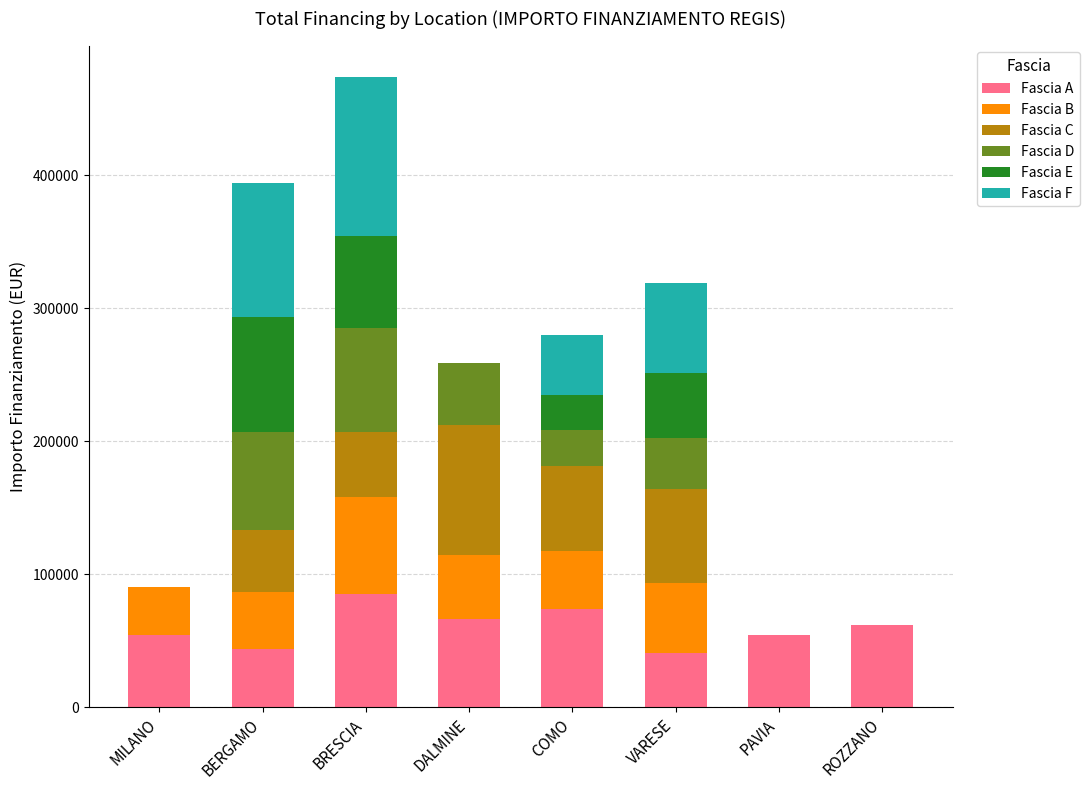

At which category is the sum across all series the highest?

BRESCIA